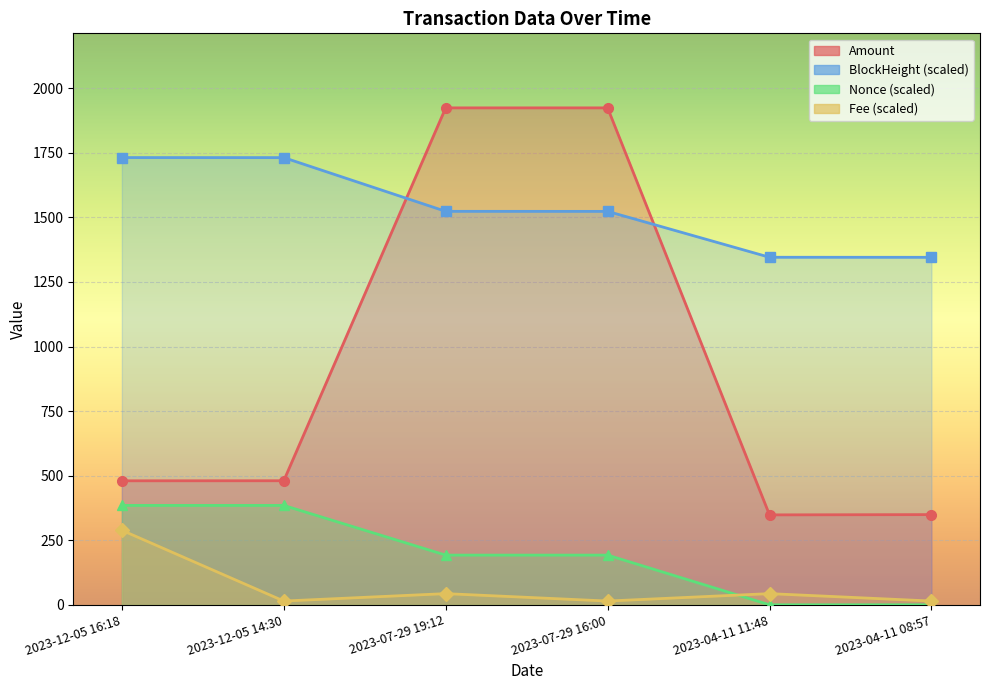

Is the value of Nonce at 2023-04-11 11:48 greater than the value of Fee at 2023-12-05 16:18?

No